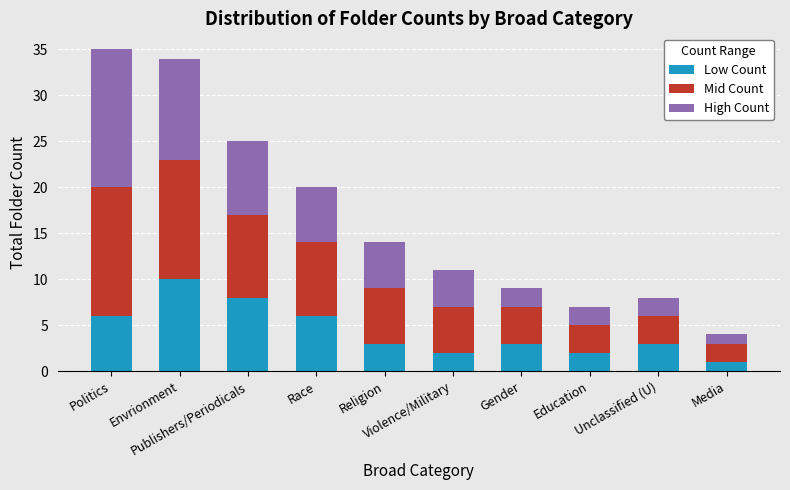

What is the highest value of the Low Count series?

10